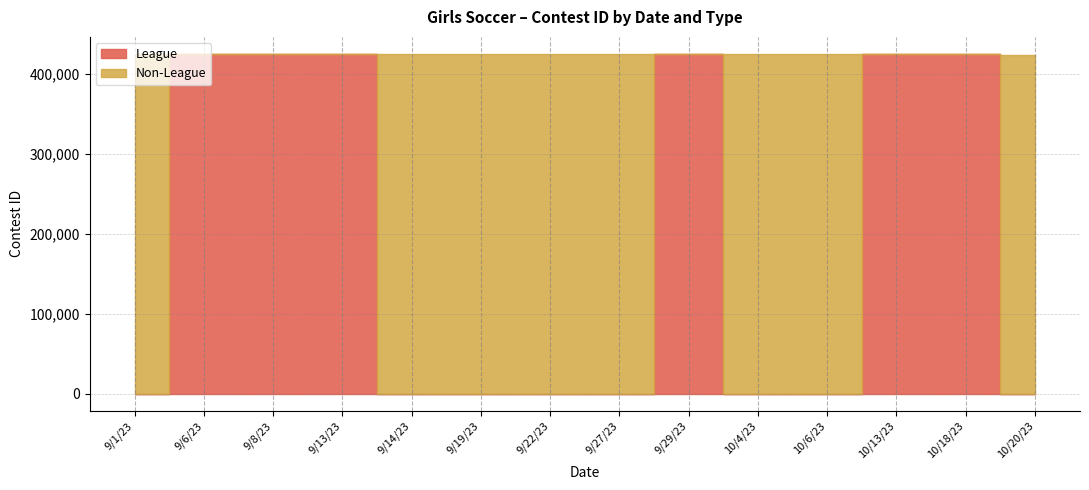

The value of Non-League at 9/14/23 is 280413. True or false?

False